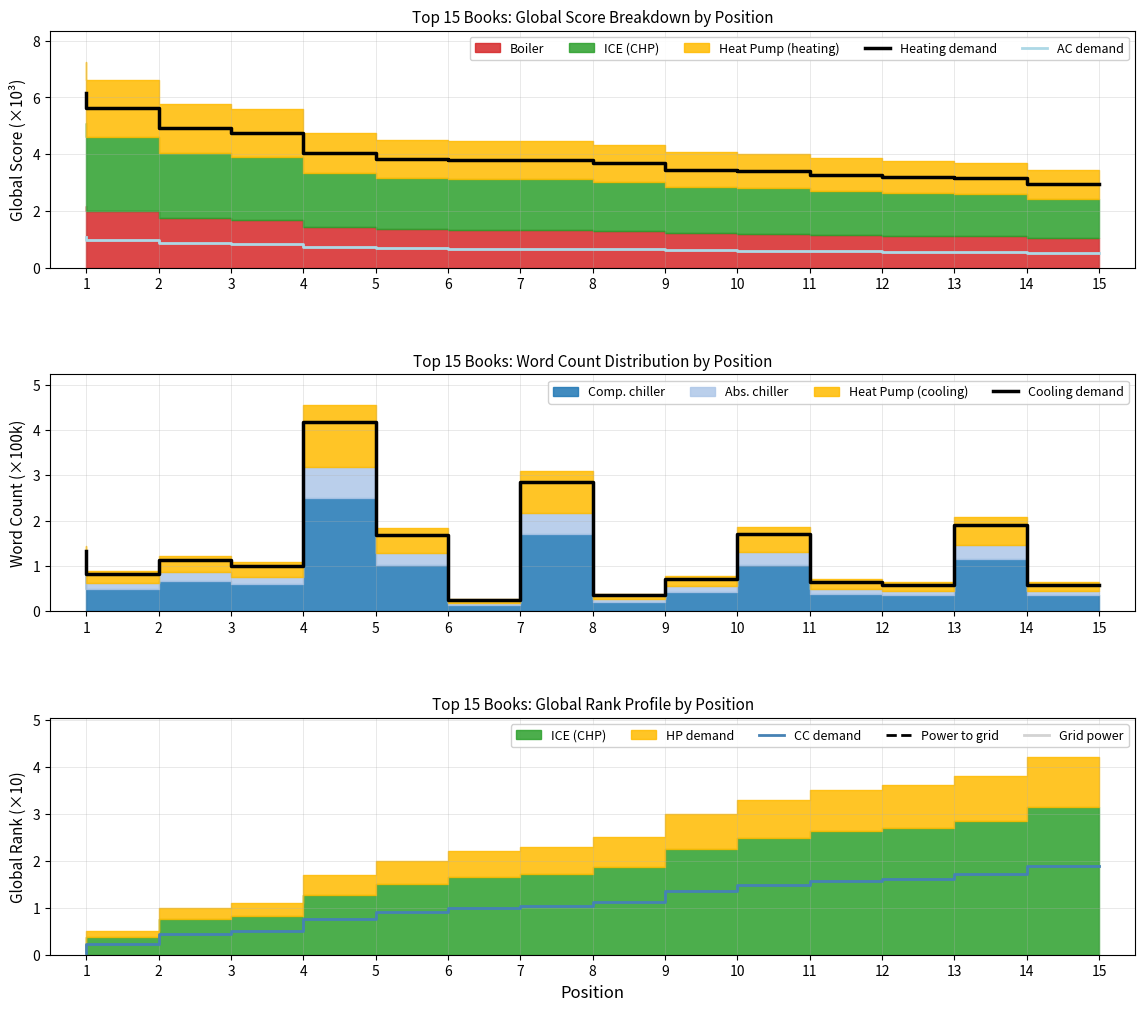

The Cooling demand series shows 0.8 at 8. True or false?

False